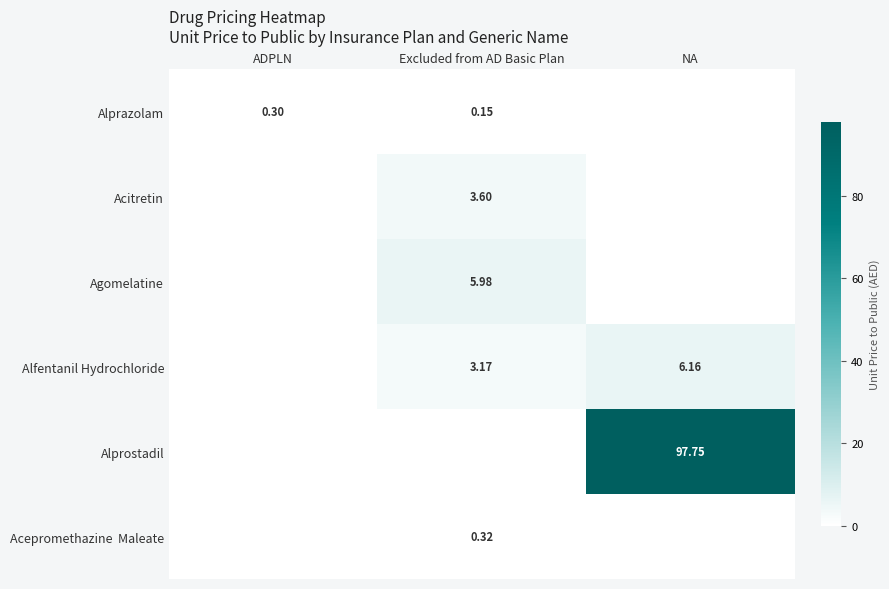

Which series changed the most between Excluded from AD Basic Plan and NA?

Alprostadil